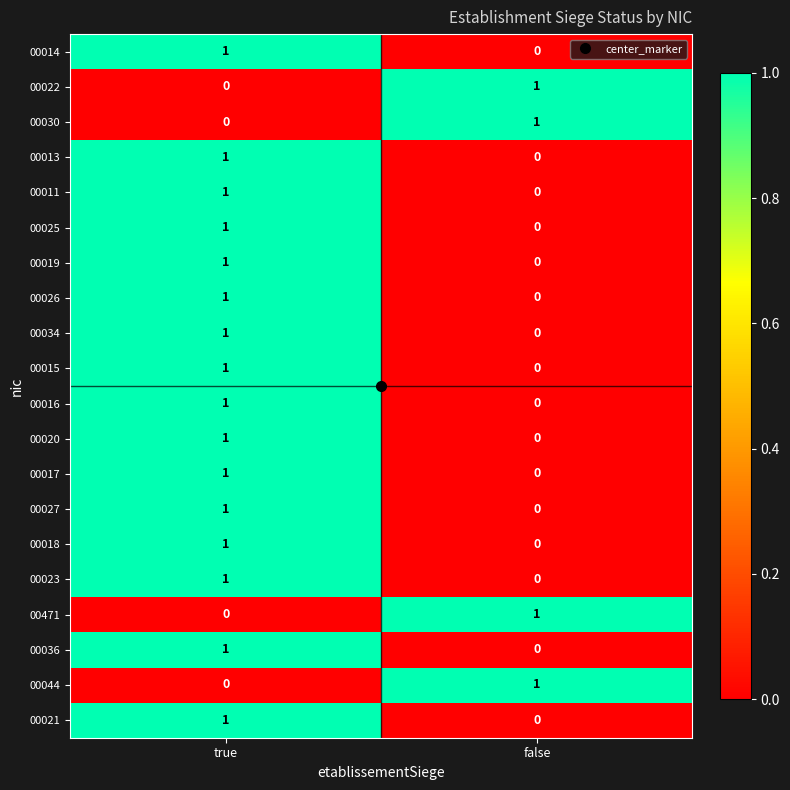

At which label does 00017 reach its minimum?

false